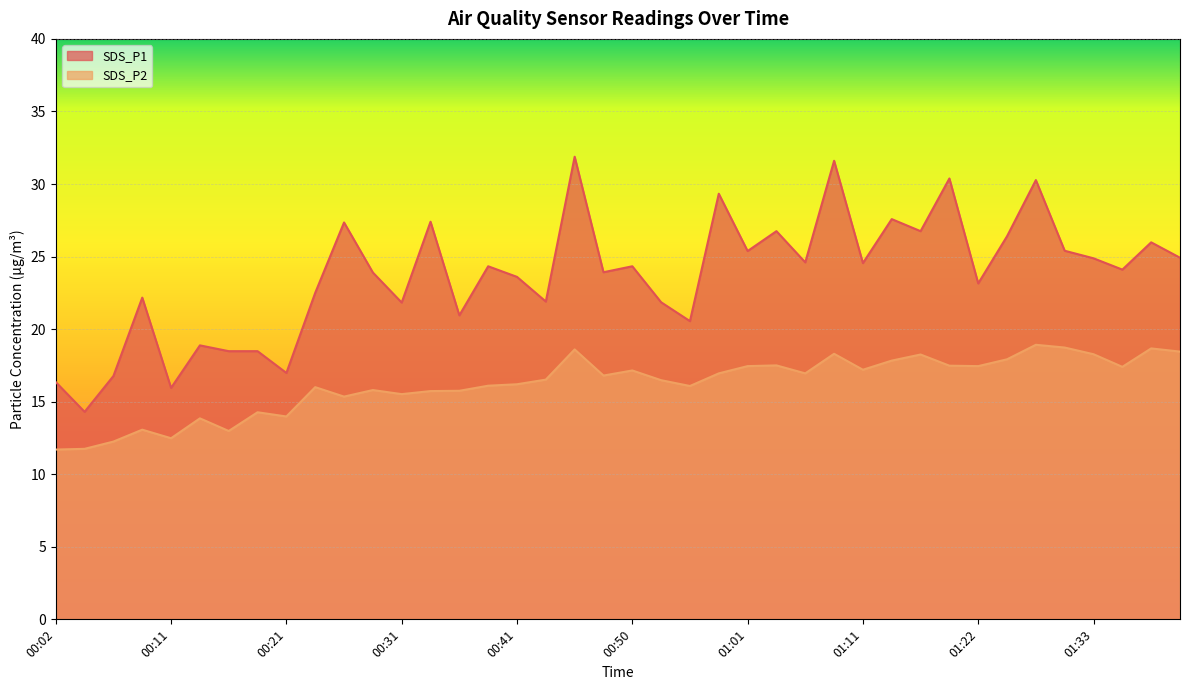

At how many categories does at least one series exceed 18?

35